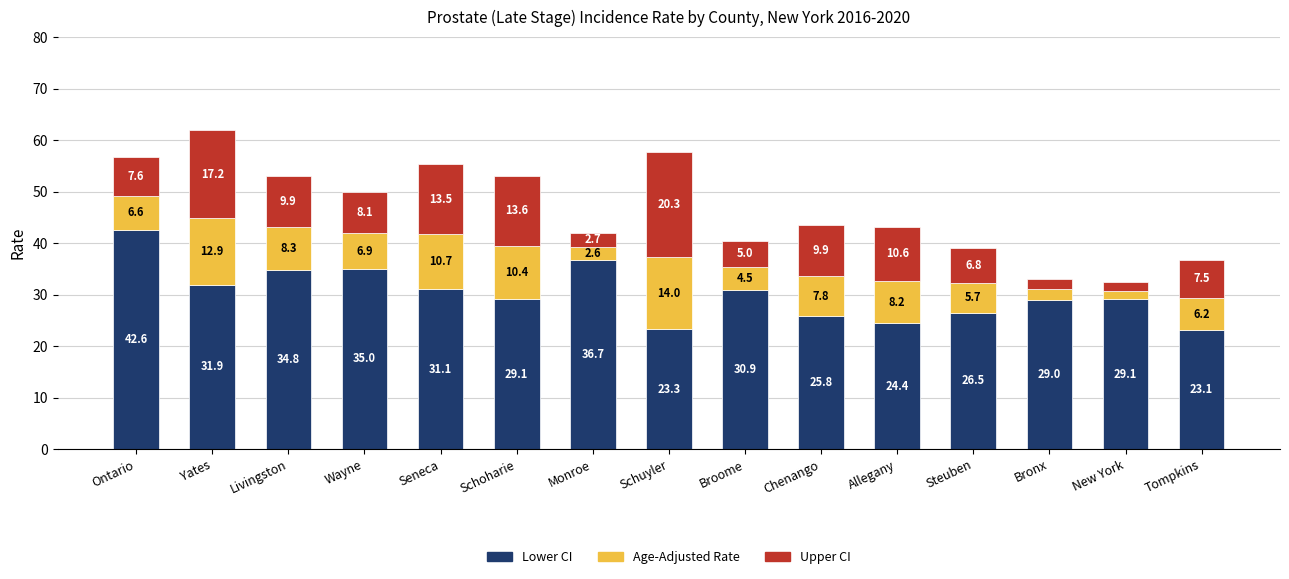

What is the total value across all series at Chenango?

43.5